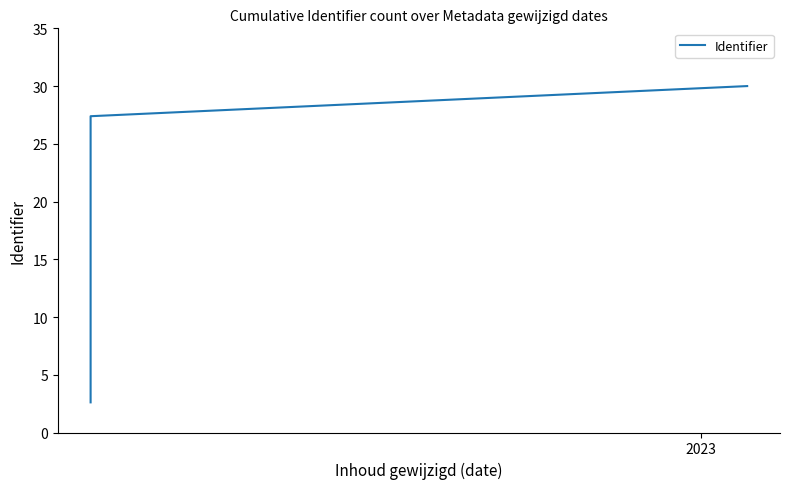

What is the average value?

16.3